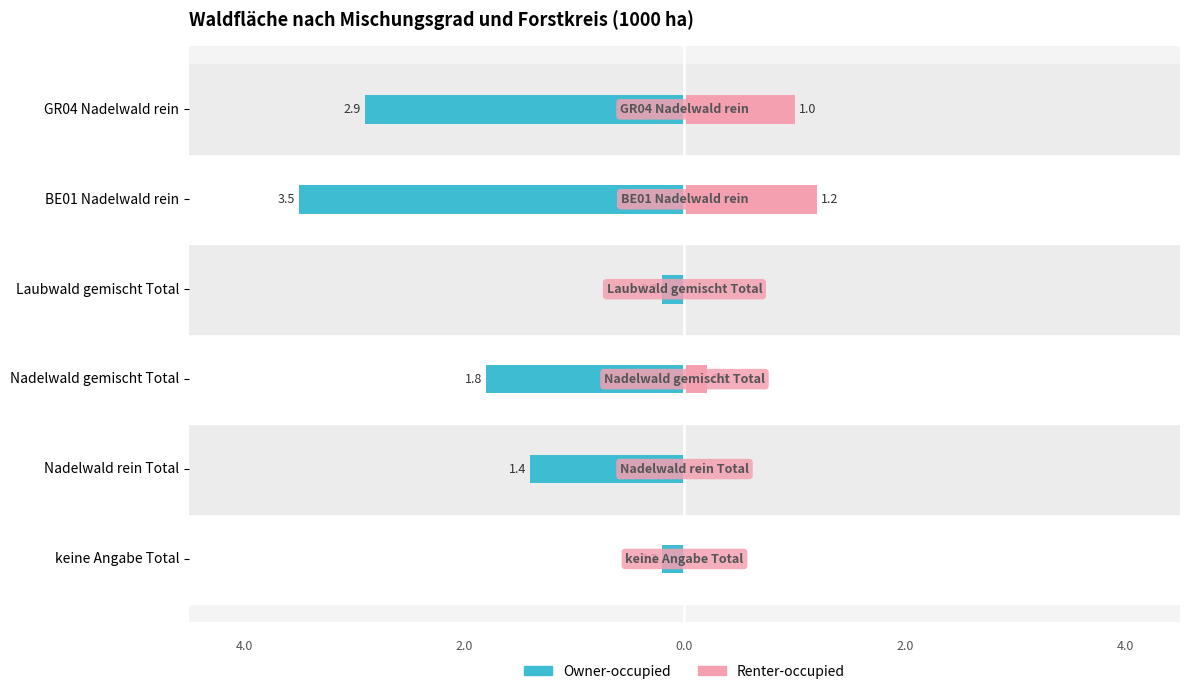

Which series changed the most between Nadelwald rein Total and GR04 Nadelwald rein?

Owner-occupied